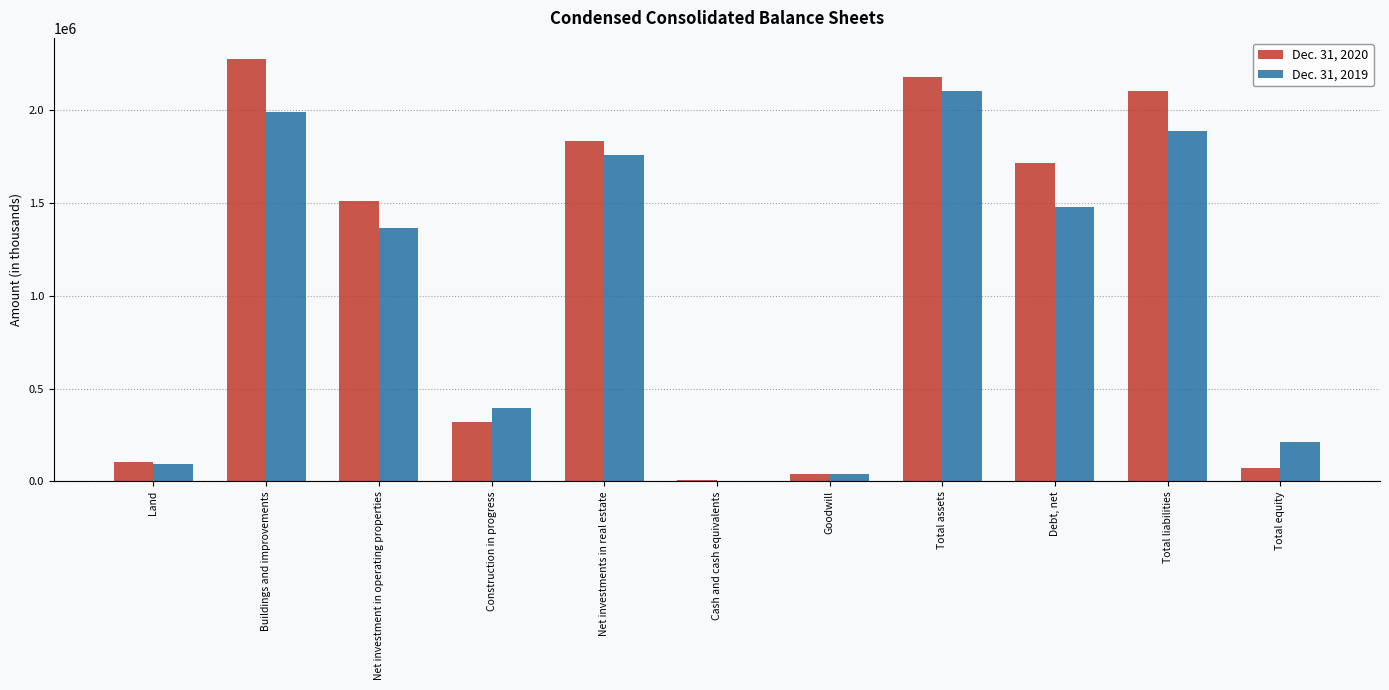

Is it true that Dec. 31, 2019 equals 213888 at Total equity?

True